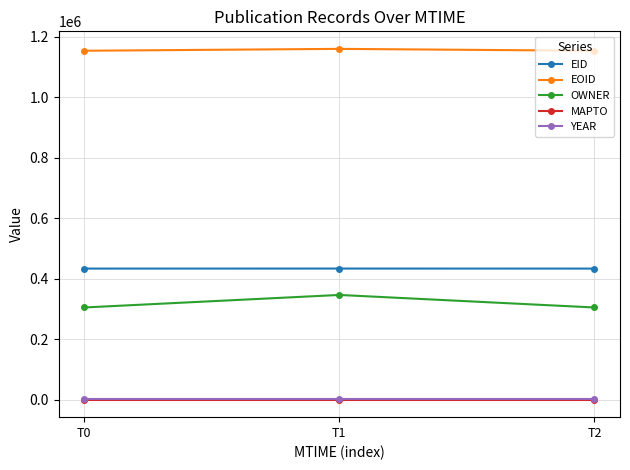

What is the lowest value of the OWNER series?

304901